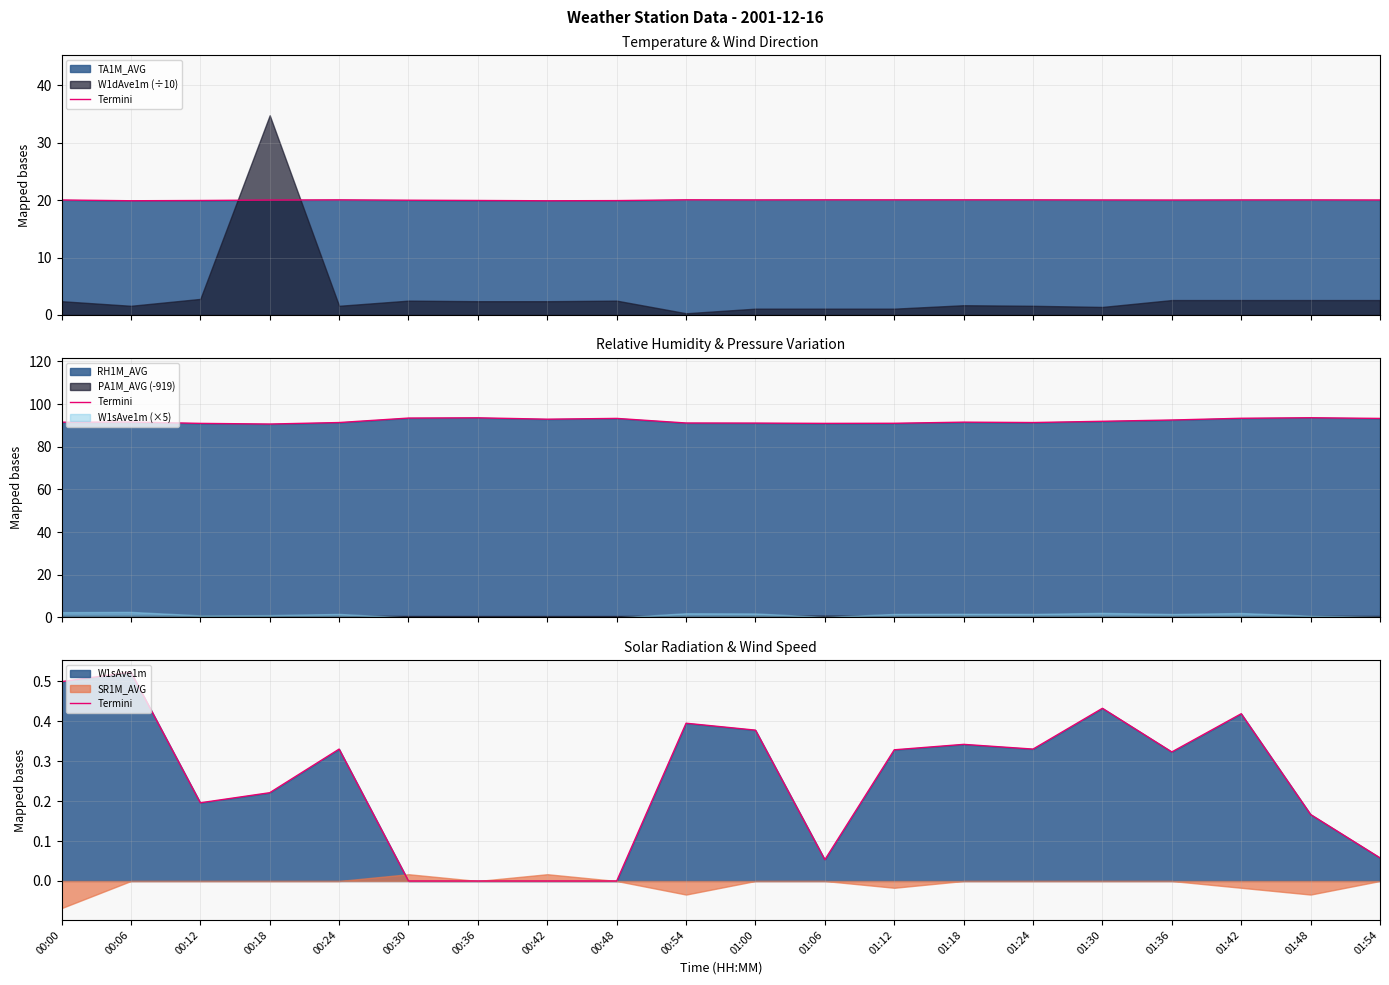

At which category does the data reach its first local peak?

00:06